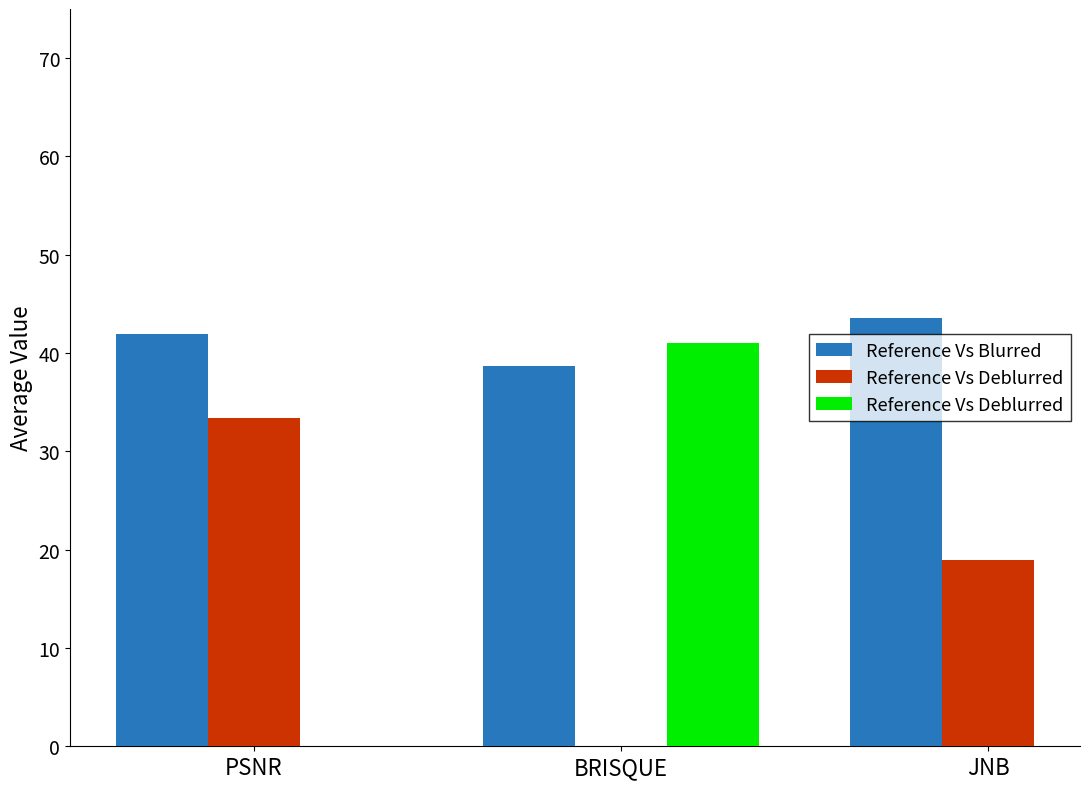

What is the value of the 3rd bar from the left?

43.5